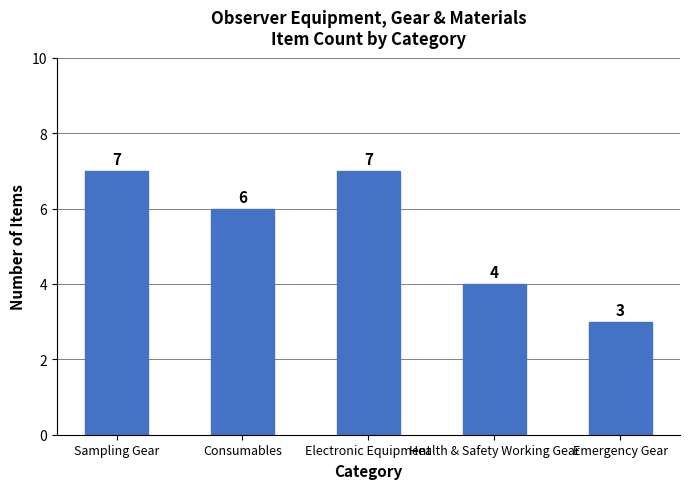

What is the approximate value at Electronic Equipment?

7